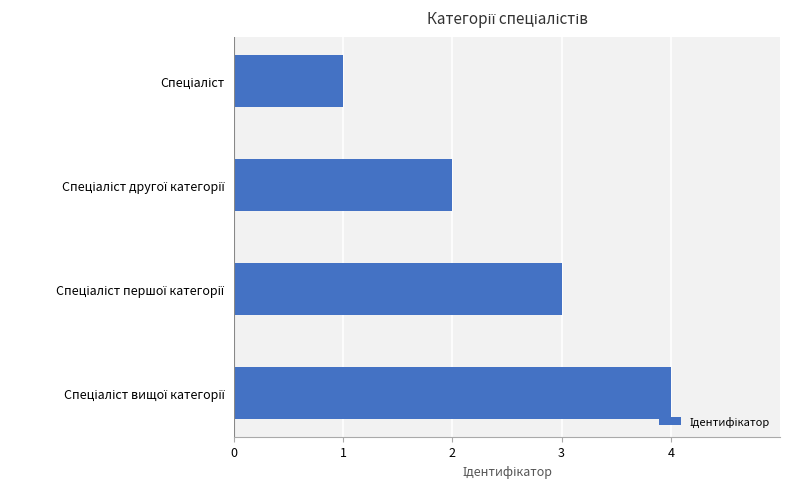

What is the greatest value displayed?

4